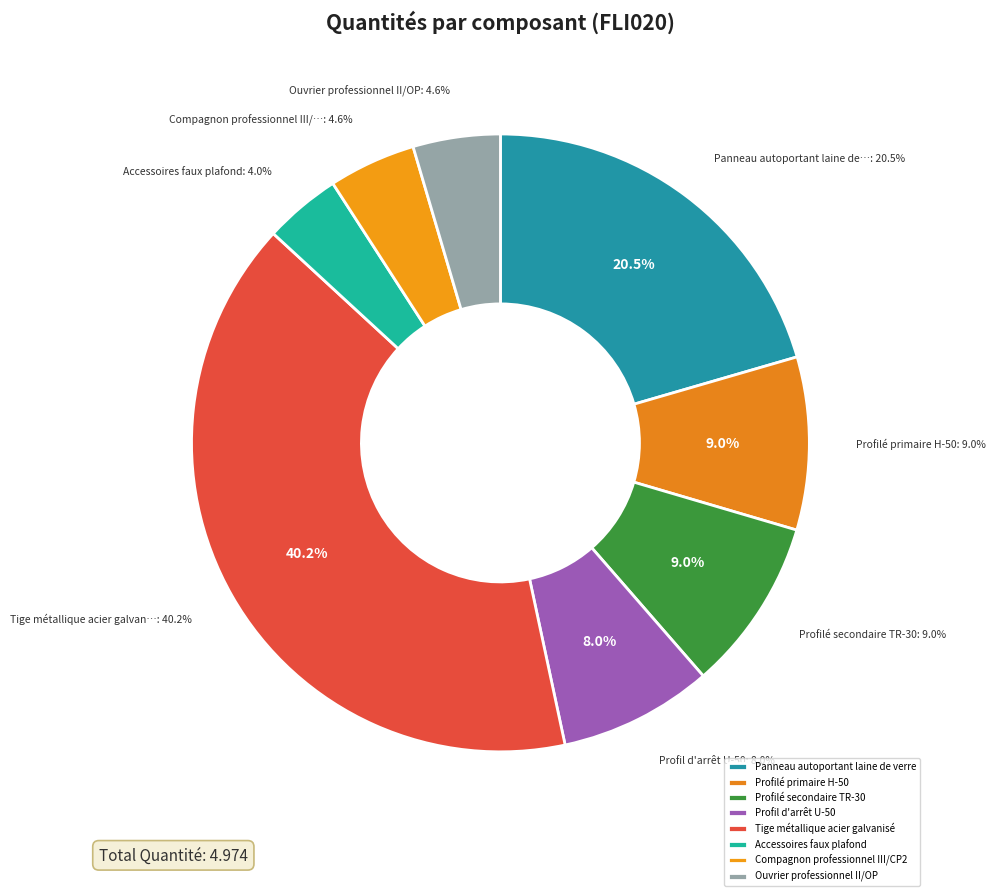

Does Compagnon professionnel III/CP2 account for over 50% of the chart?

No